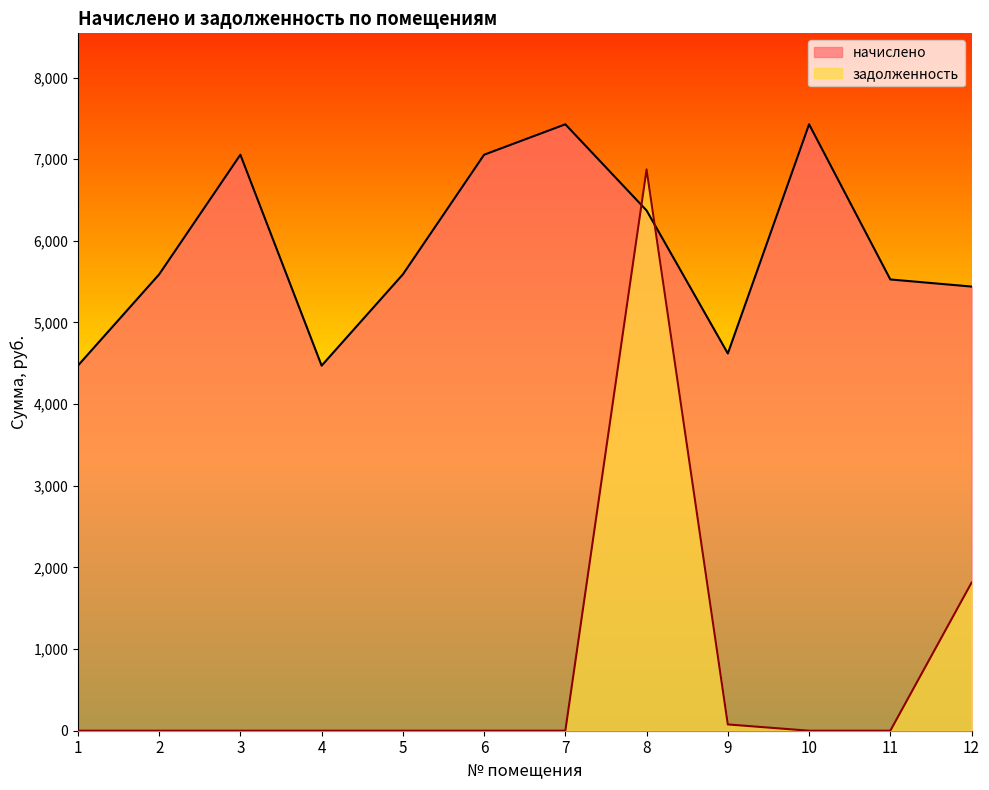

Which series has the largest total across all categories?

начислено